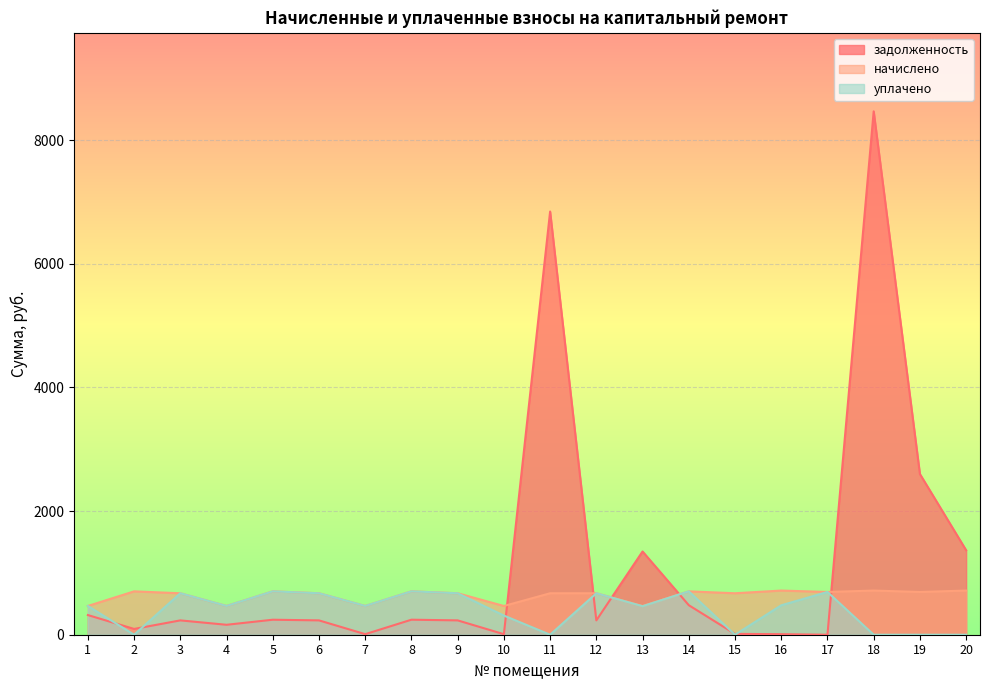

What is the difference between the уплачено values at 4 and 7?

0.3